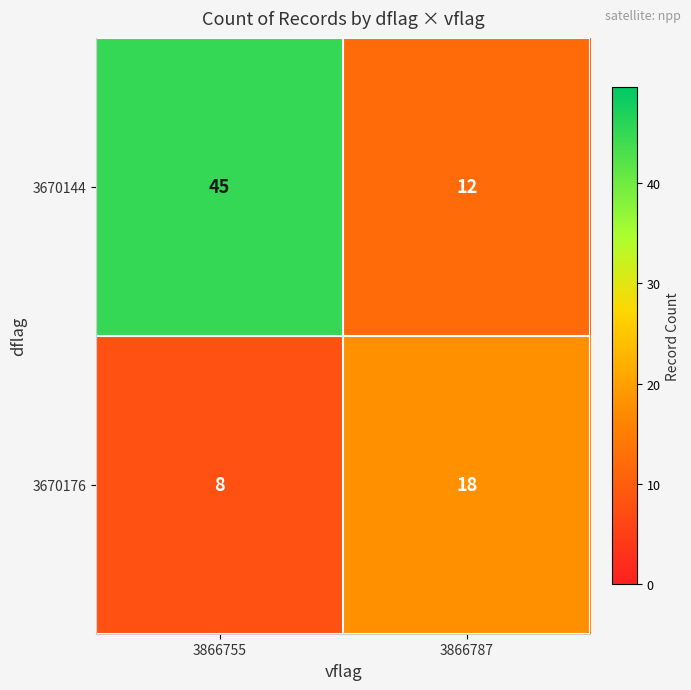

What is the sum of the 3670176 values at 3866787 and 3866755?

26